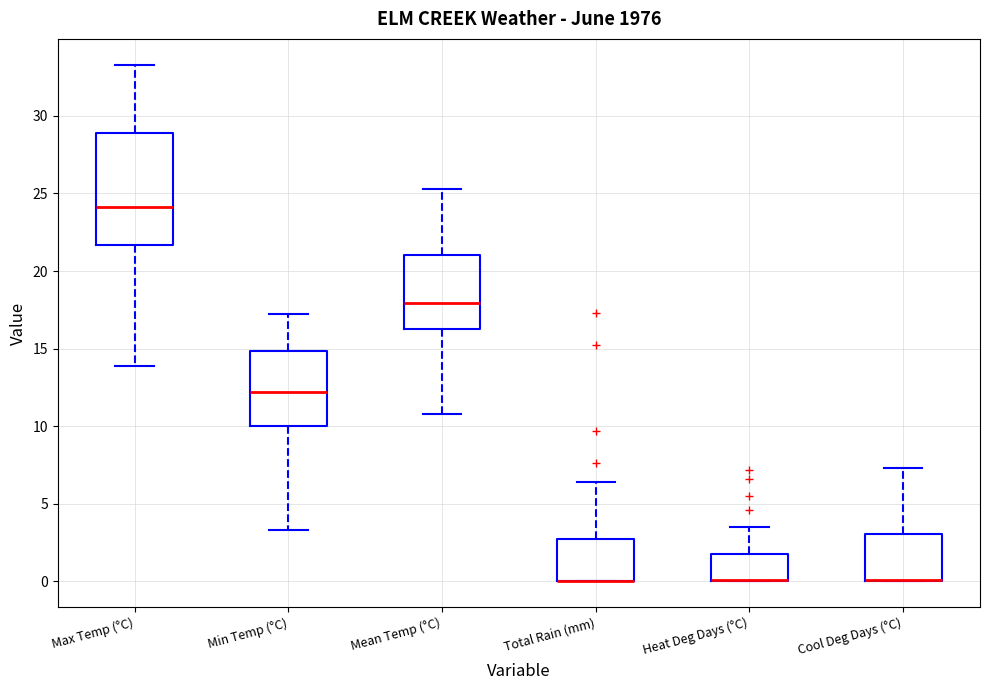

Which box is the tallest, from its lower edge to its upper edge?

Max Temp (°C)